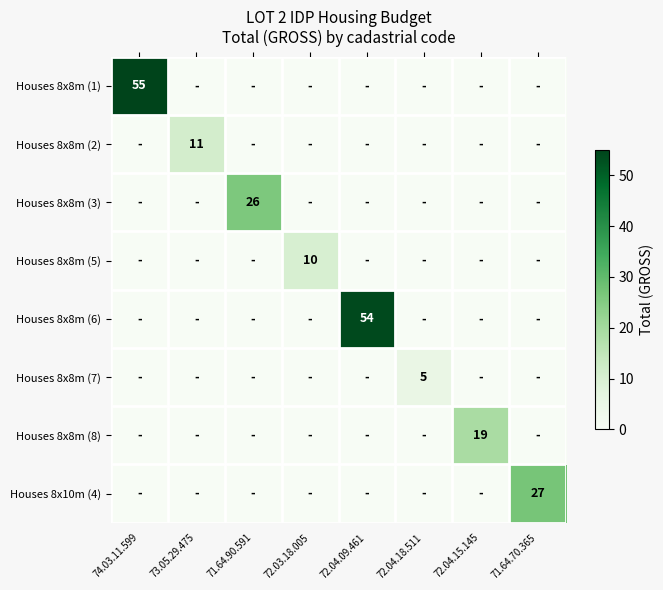

The Houses 8x8m (6) series shows 17 at 72.04.09.461. True or false?

False